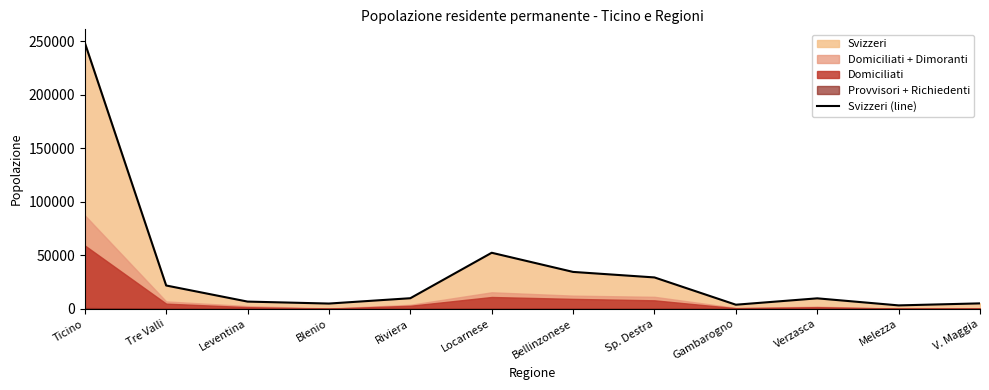

At which category does the data reach its first local peak?

Locarnese